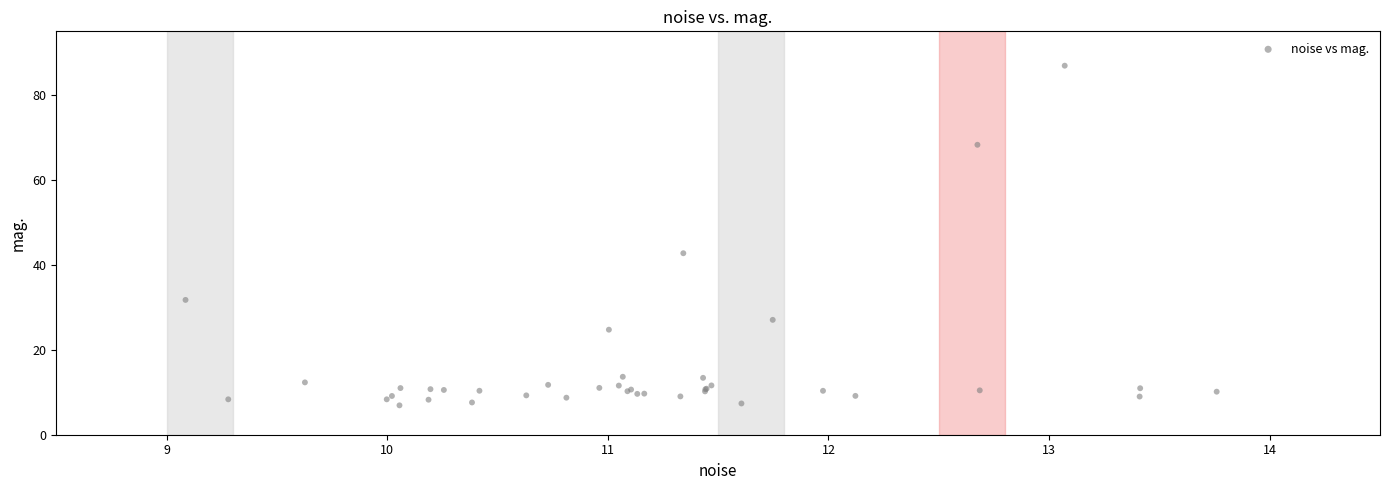

What Y value in the scatter plot is closest to 46?

42.7